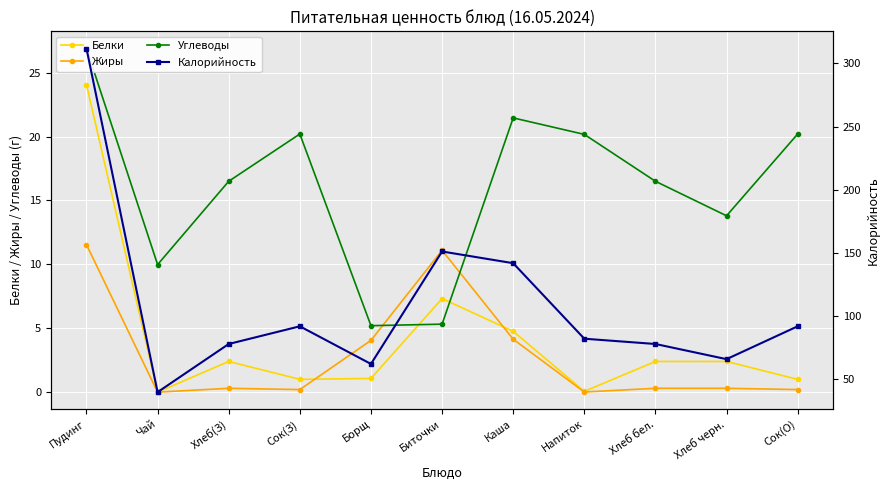

Is it true that Углеводы equals 3.4 at Борщ?

False